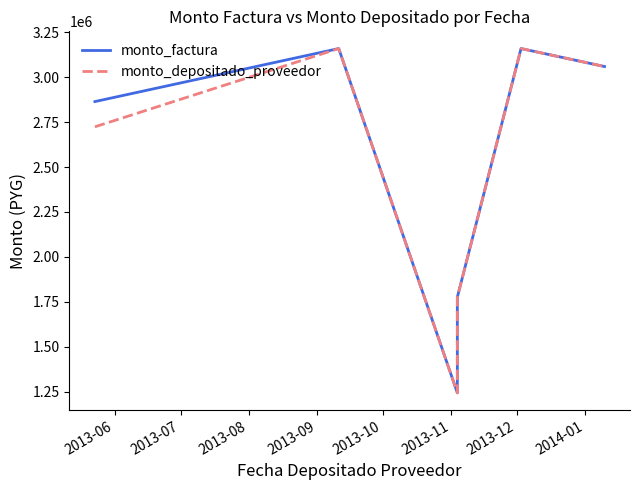

Which series has the widest spread of values?

monto_factura